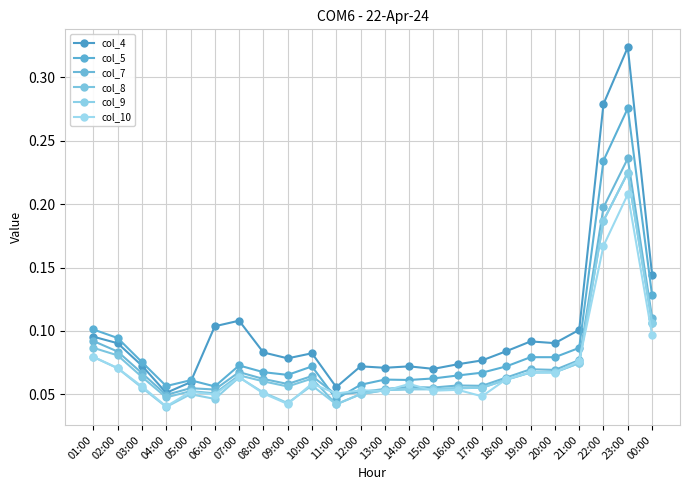

Reading left to right, what are all the values shown in this chart?

col_4: 01:00=0.1	02:00=0.1	03:00=0.1	04:00=0.1	05:00=0.1	06:00=0.1	07:00=0.1	08:00=0.1	09:00=0.1	10:00=0.1	11:00=0.1	12:00=0.1	13:00=0.1	14:00=0.1	15:00=0.1	16:00=0.1	17:00=0.1	18:00=0.1	19:00=0.1	20:00=0.1	21:00=0.1	22:00=0.3	23:00=0.3	00:00=0.1
col_5: 01:00=0.1	02:00=0.1	03:00=0.1	04:00=0.1	05:00=0.1	06:00=0.1	07:00=0.1	08:00=0.1	09:00=0.1	10:00=0.1	11:00=0.0	12:00=0.1	13:00=0.1	14:00=0.1	15:00=0.1	16:00=0.1	17:00=0.1	18:00=0.1	19:00=0.1	20:00=0.1	21:00=0.1	22:00=0.2	23:00=0.3	00:00=0.1
col_7: 01:00=0.1	02:00=0.1	03:00=0.1	04:00=0.0	05:00=0.1	06:00=0.1	07:00=0.1	08:00=0.1	09:00=0.1	10:00=0.1	11:00=0.0	12:00=0.1	13:00=0.1	14:00=0.1	15:00=0.1	16:00=0.1	17:00=0.1	18:00=0.1	19:00=0.1	20:00=0.1	21:00=0.1	22:00=0.2	23:00=0.2	00:00=0.1
col_8: 01:00=0.1	02:00=0.1	03:00=0.1	04:00=0.0	05:00=0.1	06:00=0.1	07:00=0.1	08:00=0.1	09:00=0.1	10:00=0.1	11:00=0.0	12:00=0.1	13:00=0.1	14:00=0.1	15:00=0.1	16:00=0.1	17:00=0.1	18:00=0.1	19:00=0.1	20:00=0.1	21:00=0.1	22:00=0.2	23:00=0.2	00:00=0.1
col_9: 01:00=0.1	02:00=0.1	03:00=0.1	04:00=0.0	05:00=0.1	06:00=0.0	07:00=0.1	08:00=0.1	09:00=0.0	10:00=0.1	11:00=0.0	12:00=0.1	13:00=0.1	14:00=0.1	15:00=0.1	16:00=0.1	17:00=0.1	18:00=0.1	19:00=0.1	20:00=0.1	21:00=0.1	22:00=0.2	23:00=0.2	00:00=0.1
col_10: 01:00=0.1	02:00=0.1	03:00=0.1	04:00=0.0	05:00=0.1	06:00=0.0	07:00=0.1	08:00=0.1	09:00=0.0	10:00=0.1	11:00=0.1	12:00=0.1	13:00=0.1	14:00=0.1	15:00=0.1	16:00=0.1	17:00=0.0	18:00=0.1	19:00=0.1	20:00=0.1	21:00=0.1	22:00=0.2	23:00=0.2	00:00=0.1